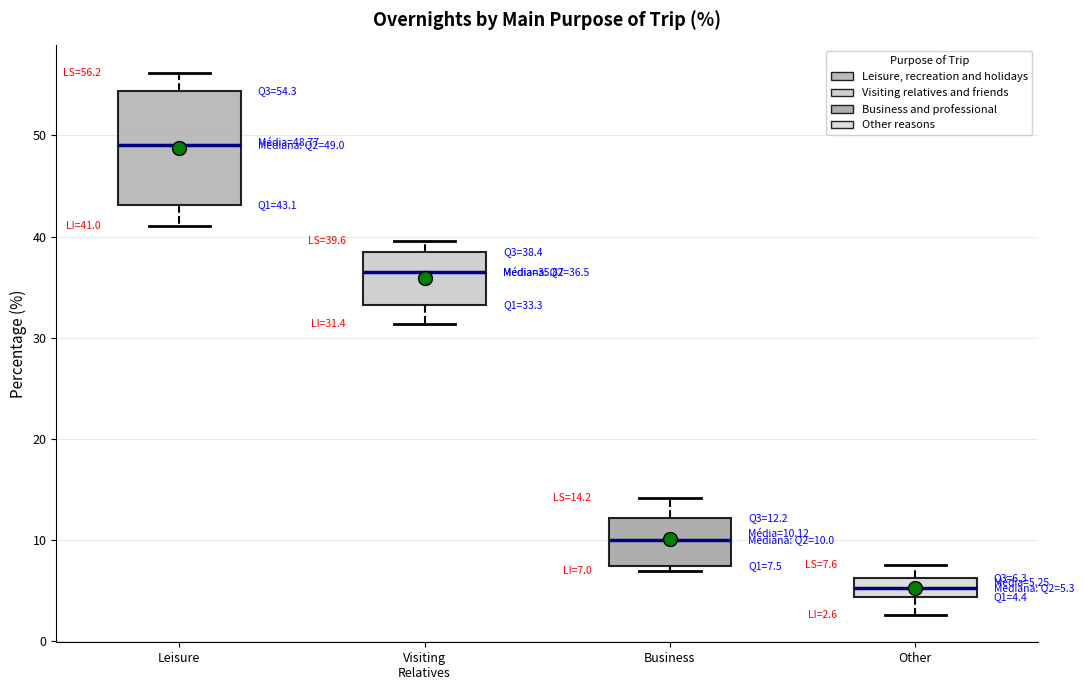

Which box is the tallest, from its lower edge to its upper edge?

Leisure